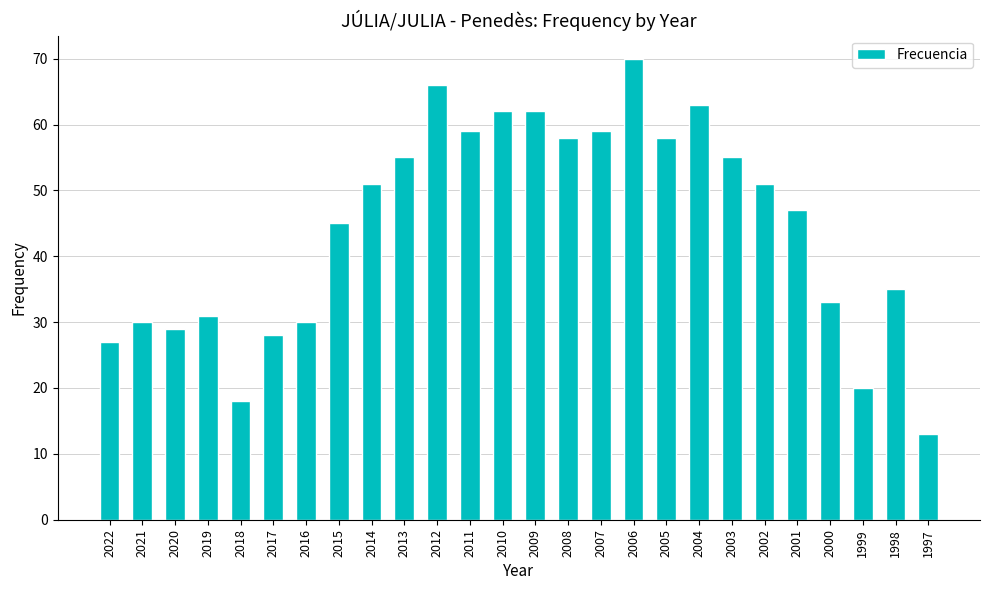

What is the value of the 10th bar from the left?

55